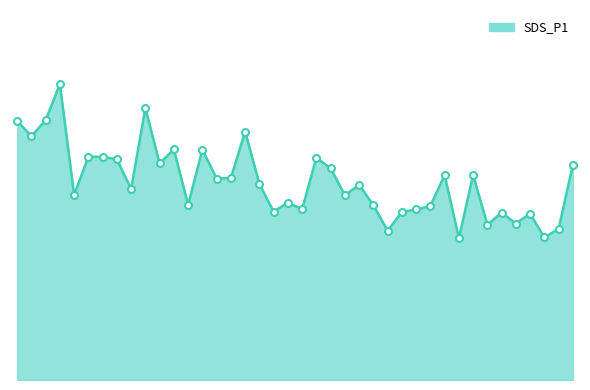

What is the minimum value shown in the chart?

14.4